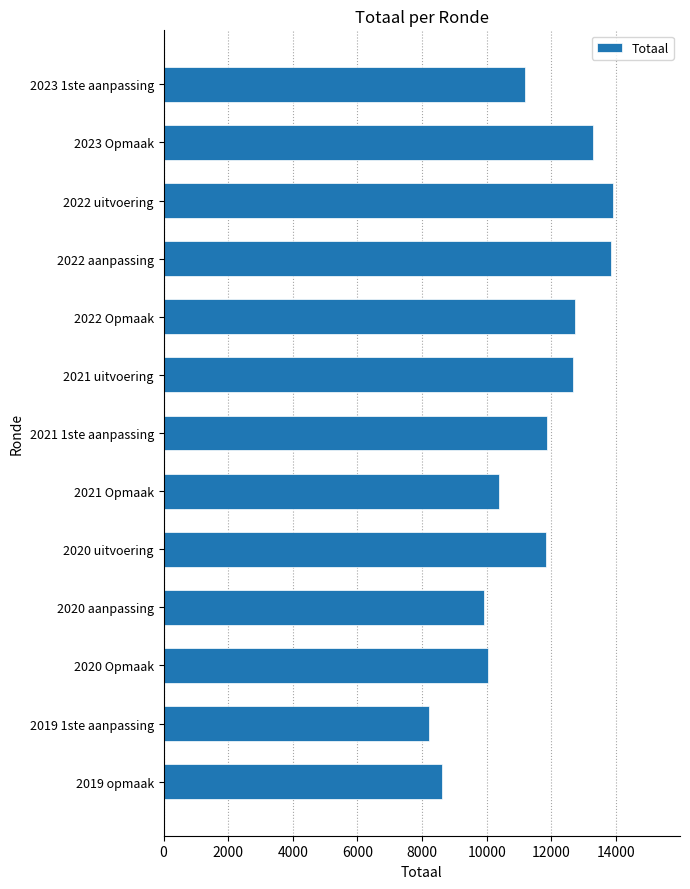

What value does the data have at 2019 1ste aanpassing, to the nearest 50?

8200